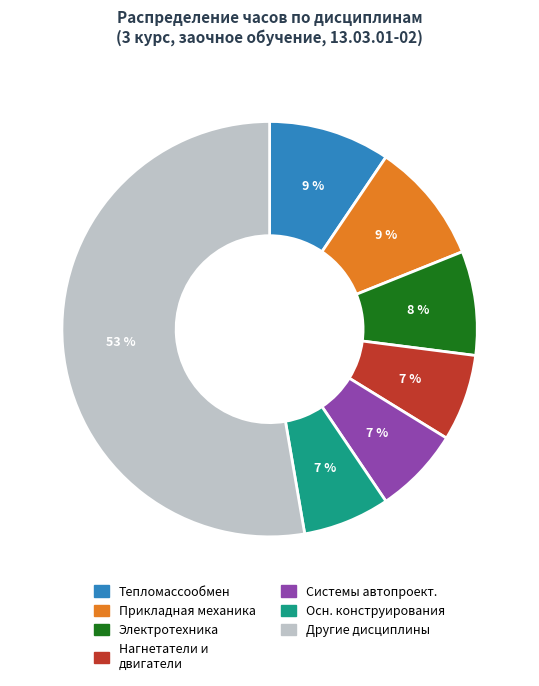

To the nearest percent, what is the average slice percentage?

14%